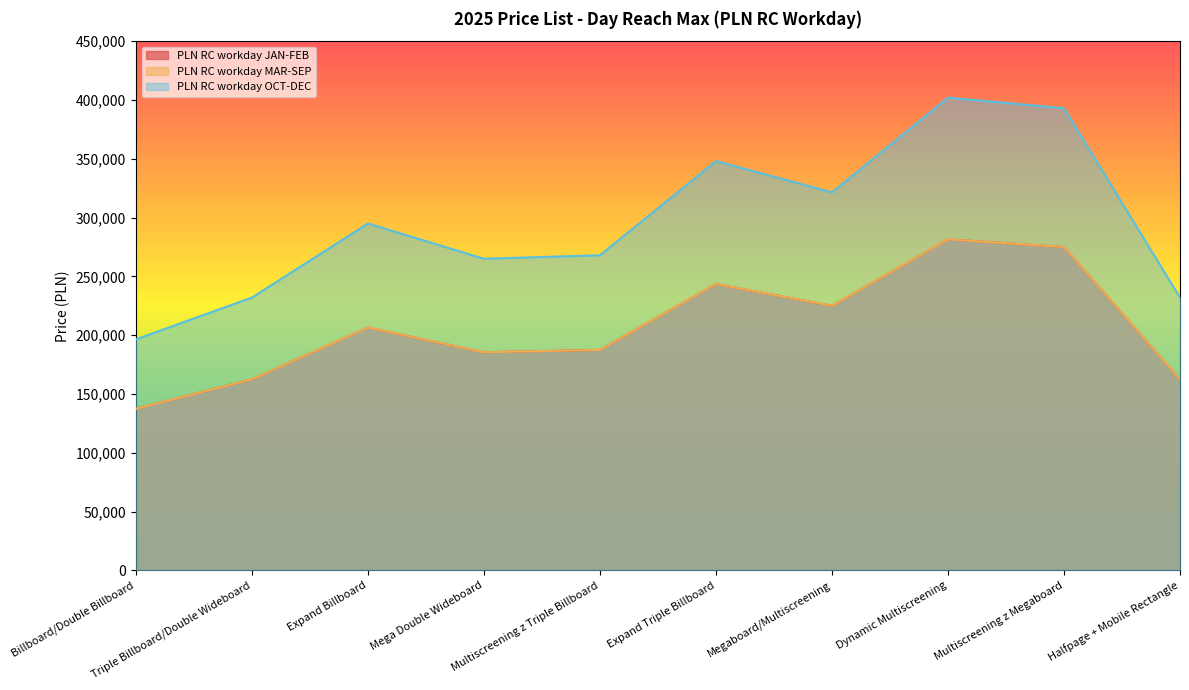

At how many categories does at least one series exceed 354543?

2